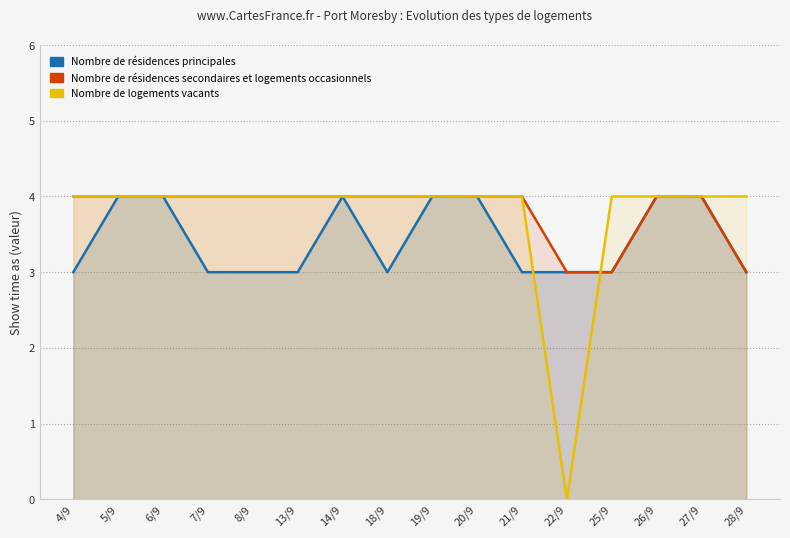

Which series changed the most between 7/9 and 21/9?

Nombre de résidences principales